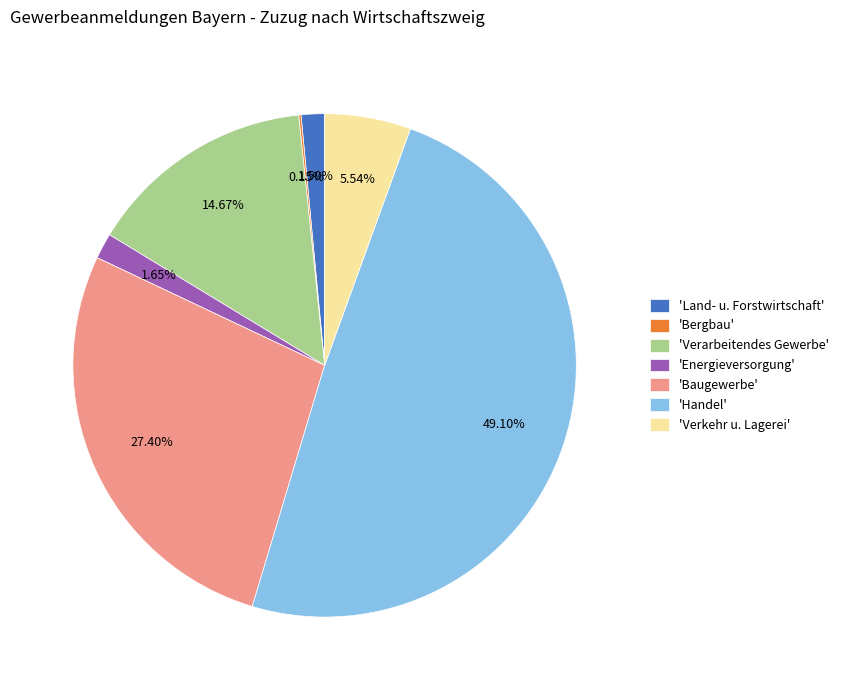

What is the ratio of the value at 'Energieversorgung' to the value at 'Land- u. Forstwirtschaft'?

1.1